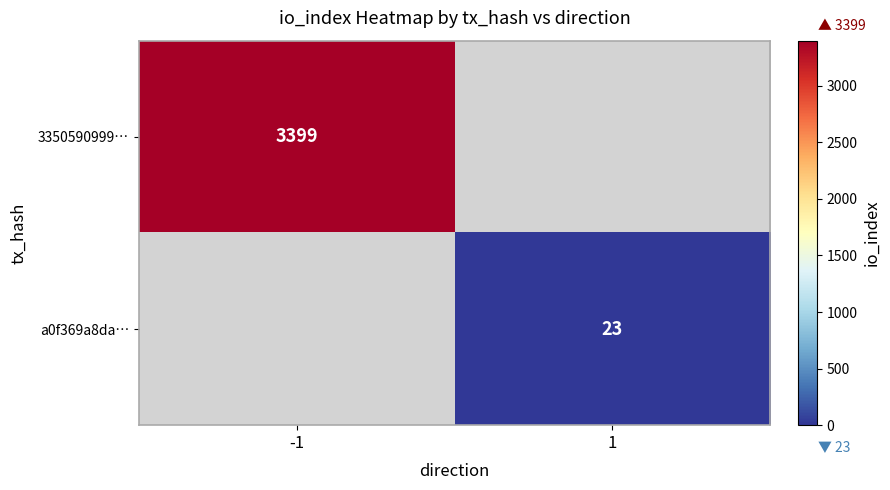

True or false: 3350590999… has a value of 3399 at -1.

True